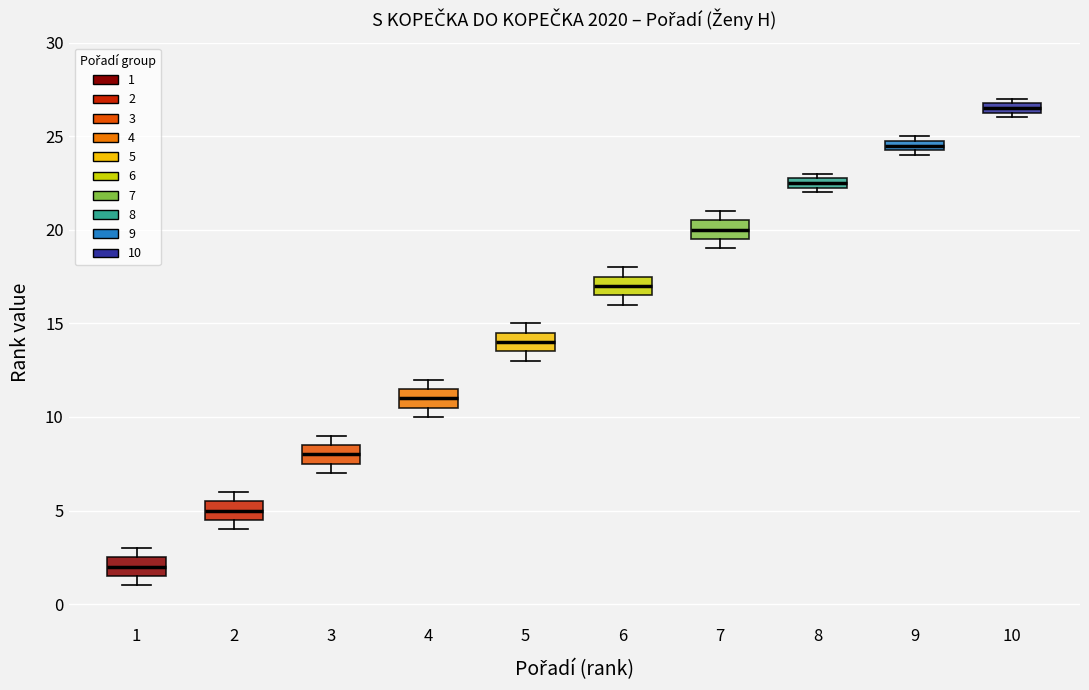

Where is the lower edge of the box at x = 1 on the y-axis? The values are not printed on the chart, so give them approximately, as read against the axis.

1.5